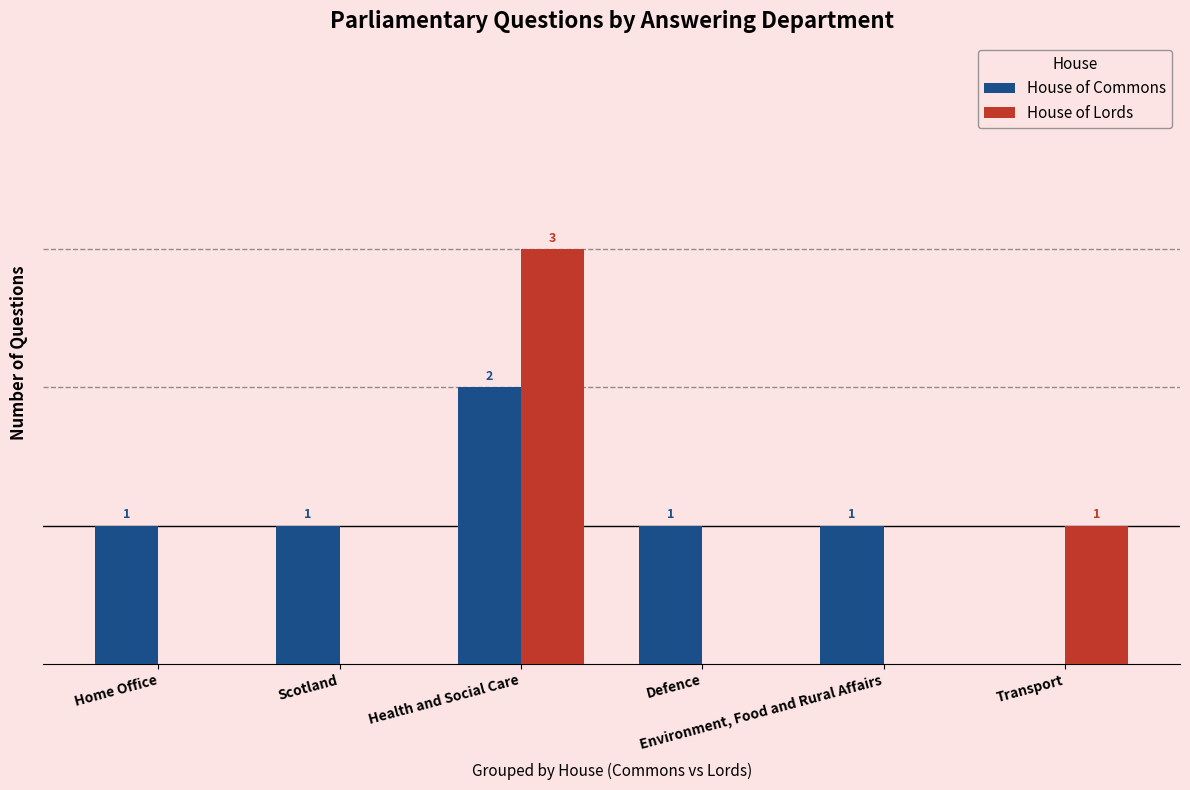

Which series has the largest total across all categories?

House of Commons